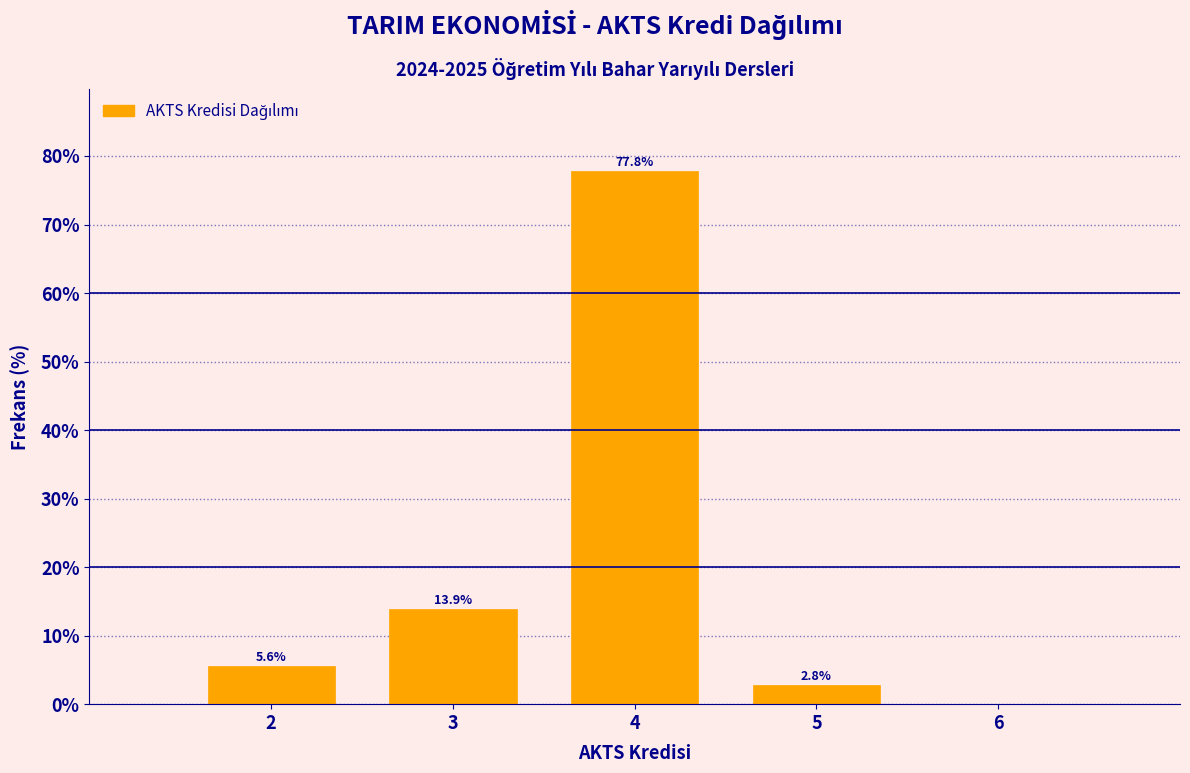

Over which range of the x-axis is the bar tallest?

3.5 to 4.5